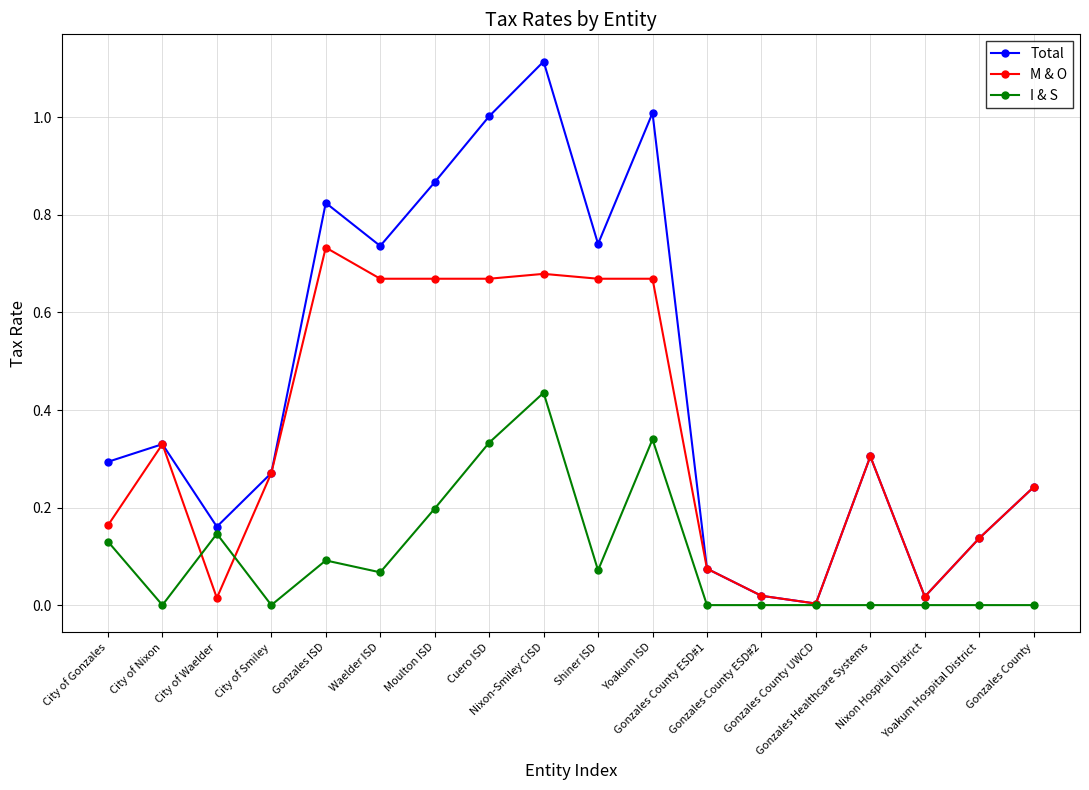

How many interior local valleys does the Total series have?

5